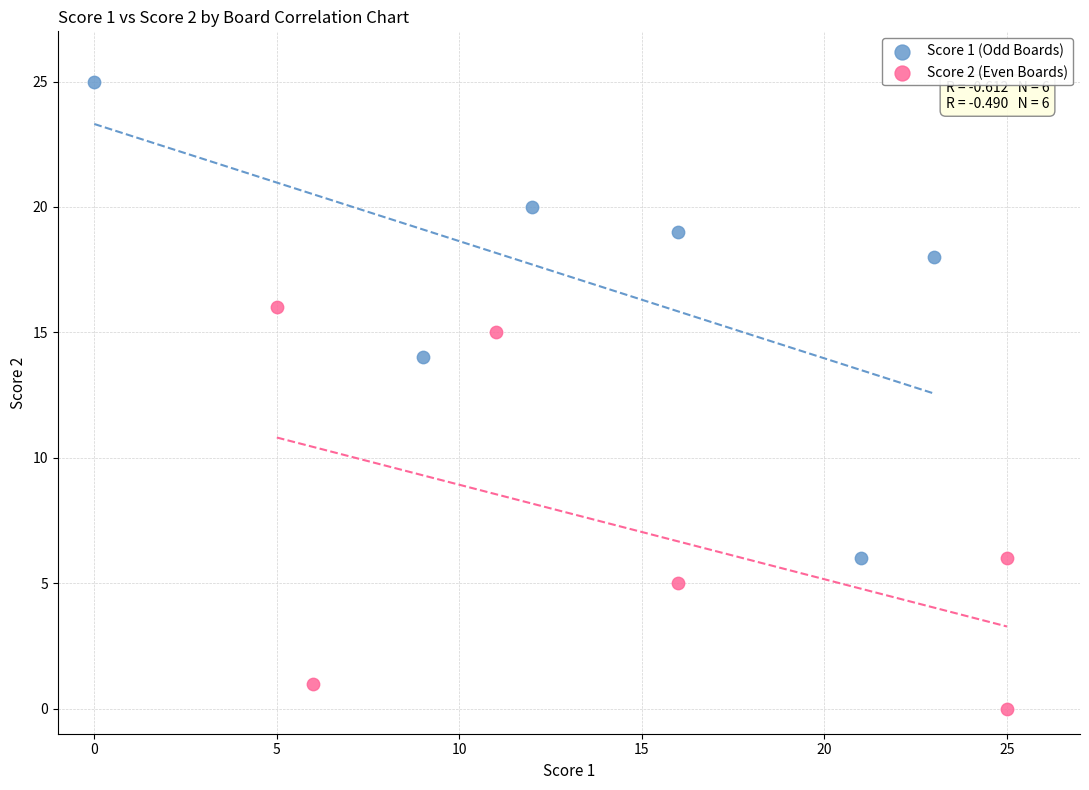

Which series reaches the minimum Y coordinate?

Score 2 (Even Boards)